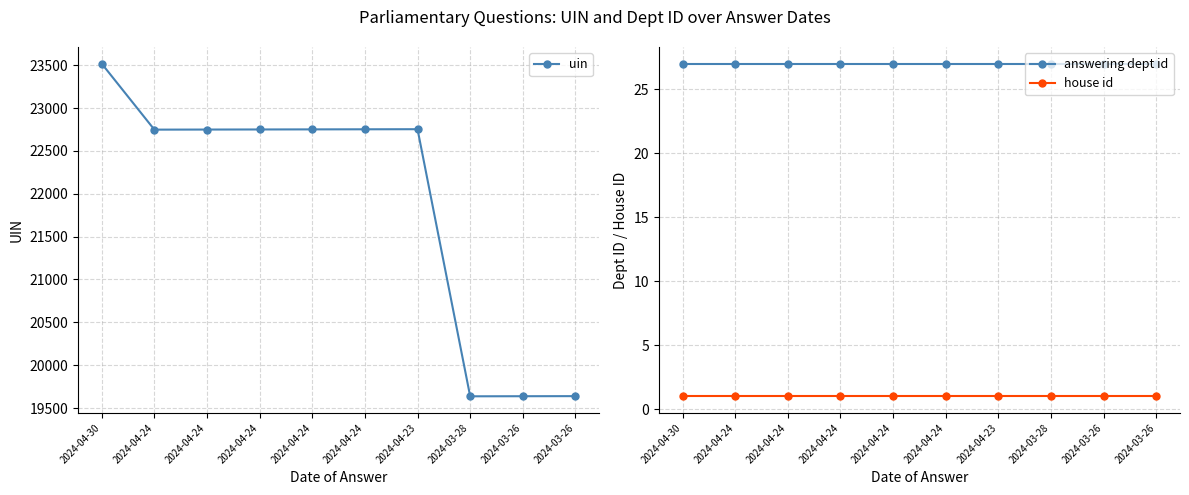

List the labels in order of answering dept id value, largest first.

2024-04-30, 2024-04-24, 2024-04-24, 2024-04-24, 2024-04-24, 2024-04-24, 2024-04-23, 2024-03-28, 2024-03-26, 2024-03-26